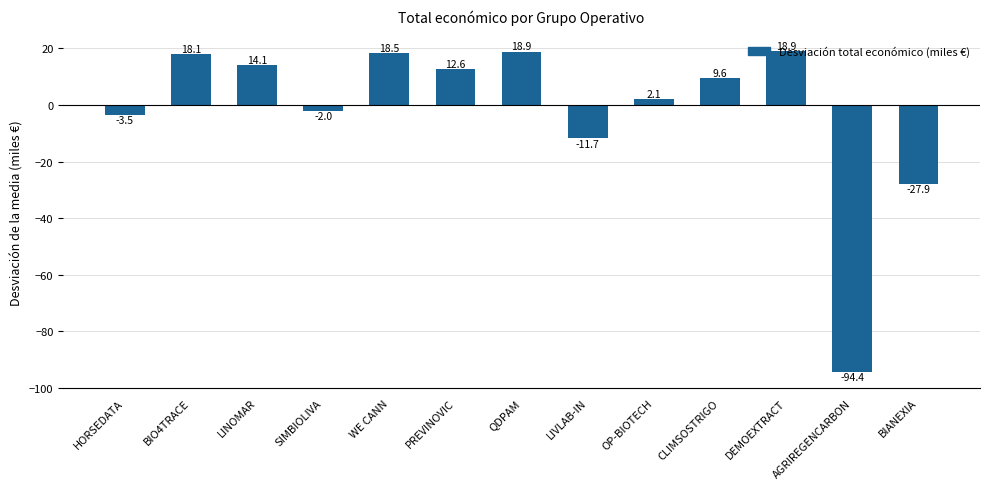

What is the sum of the values at BIANEXIA and CLIMSOSTRIGO?

-18.3